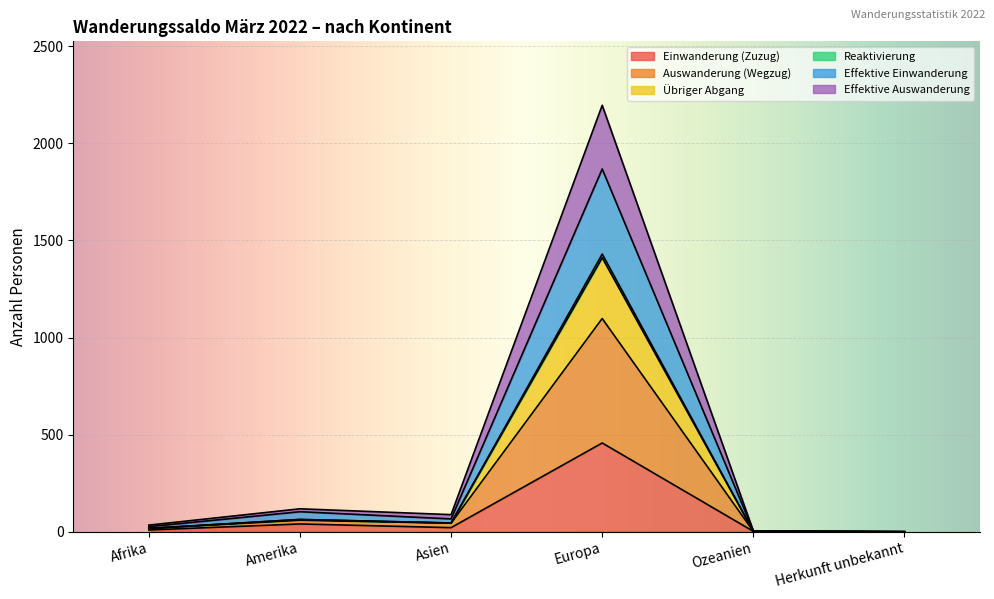

What are all the series names shown in the legend?

Einwanderung (Zuzug), Auswanderung (Wegzug), Übriger Abgang, Reaktivierung, Effektive Einwanderung, Effektive Auswanderung